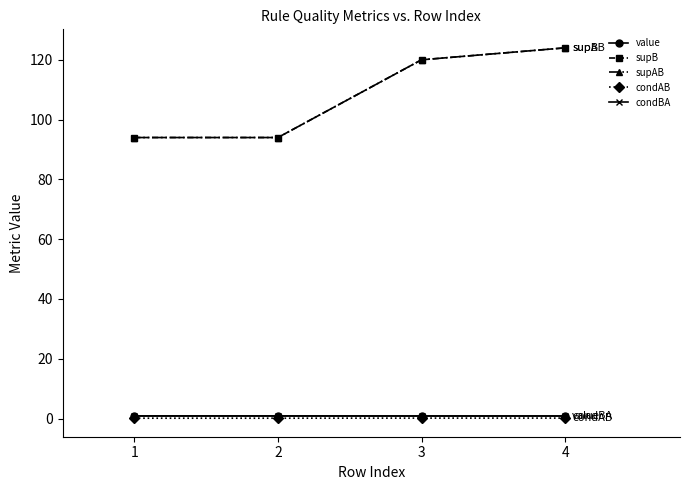

Does the chart display data point markers on the line(s)?

Yes